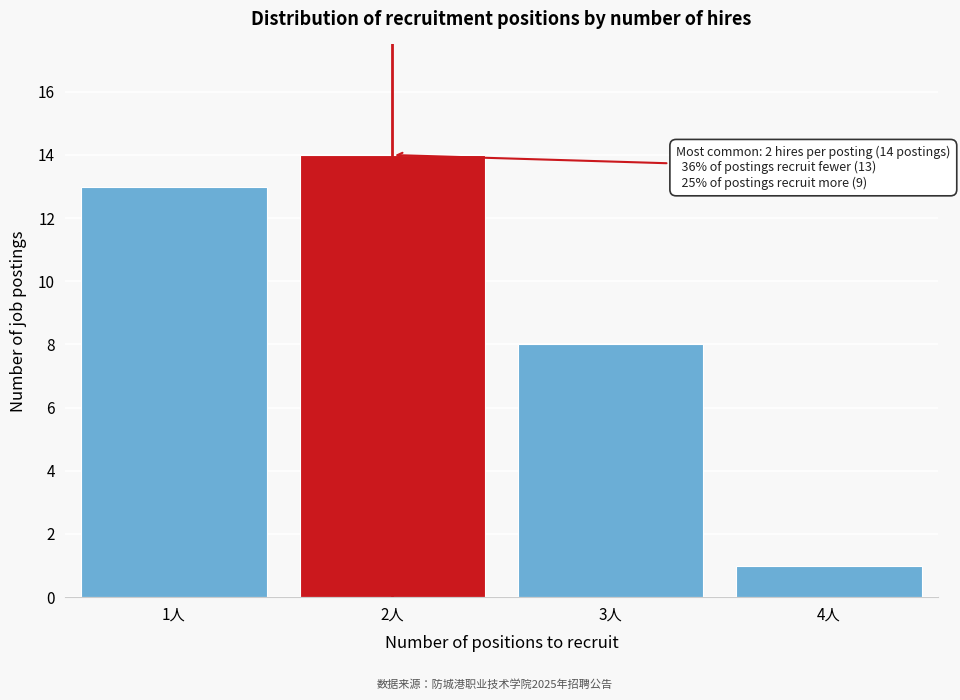

Reading left to right, extract all data points from this chart.

13	14	8	1